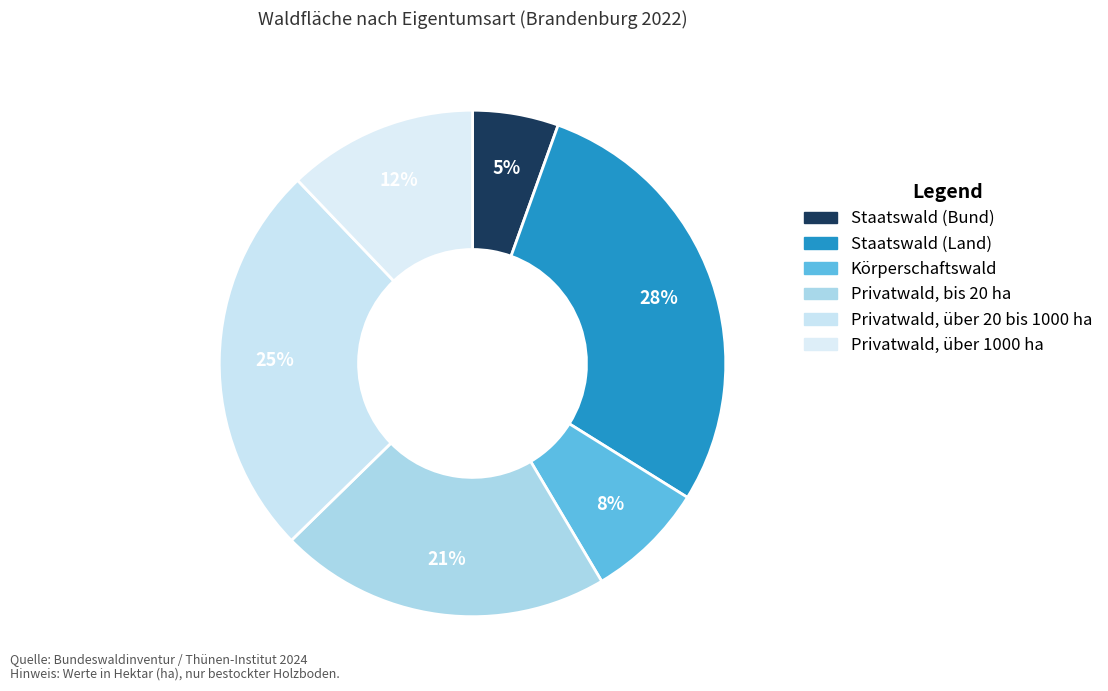

To the nearest percent, what percentage of the pie is Staatswald (Bund)?

5%